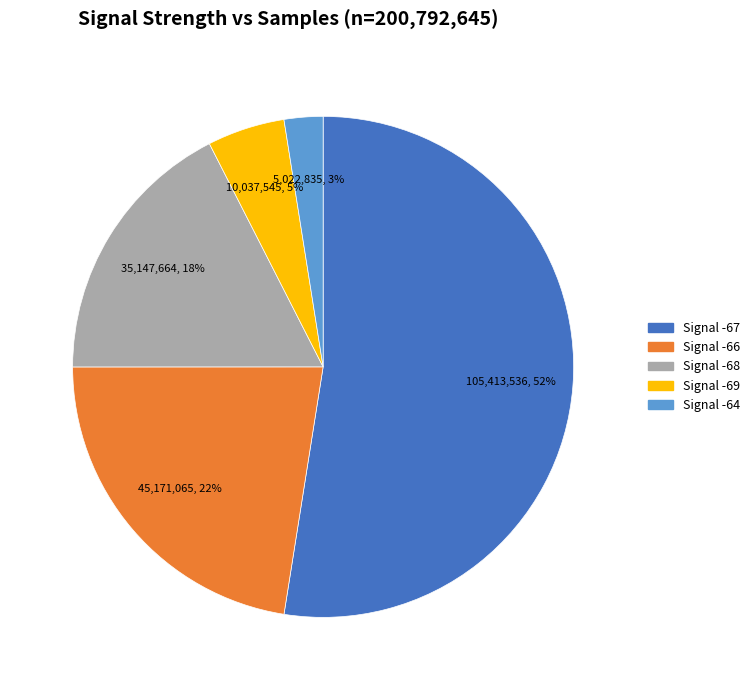

To the nearest percent, what is the average slice percentage?

20%